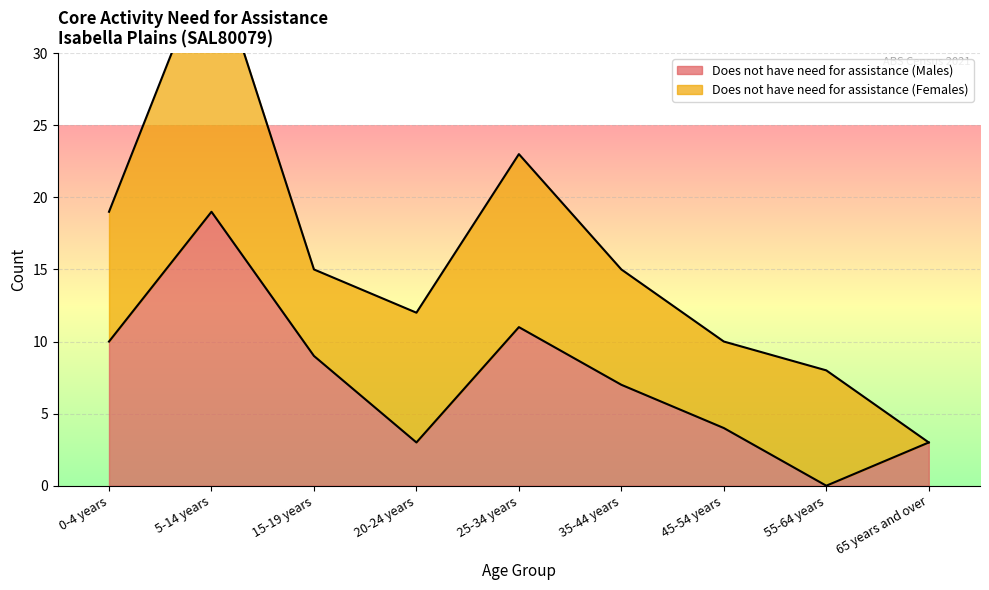

What is the difference between the second highest and minimum values?

11